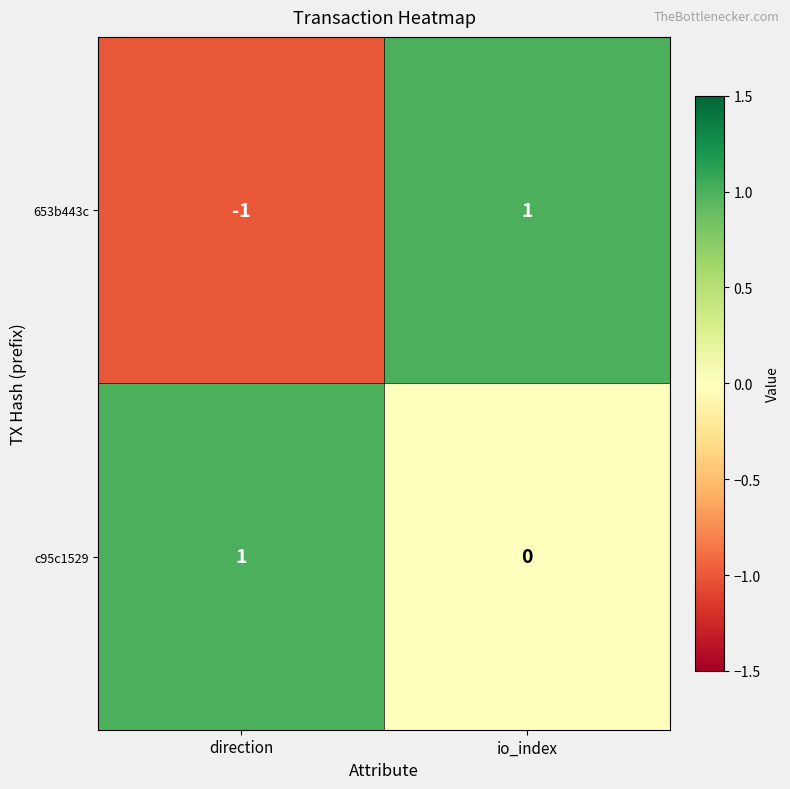

What is the difference between the highest and lowest values at io_index?

1